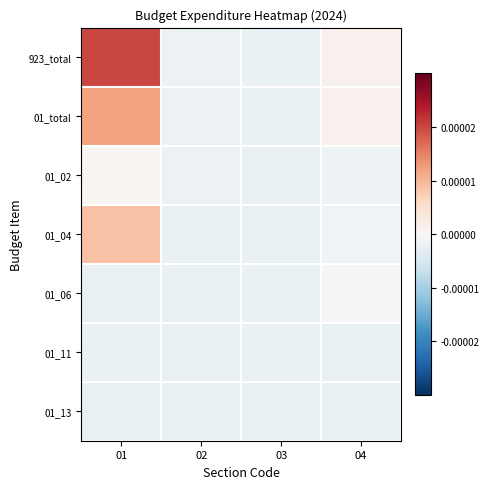

At which category is the sum across all series the highest?

01